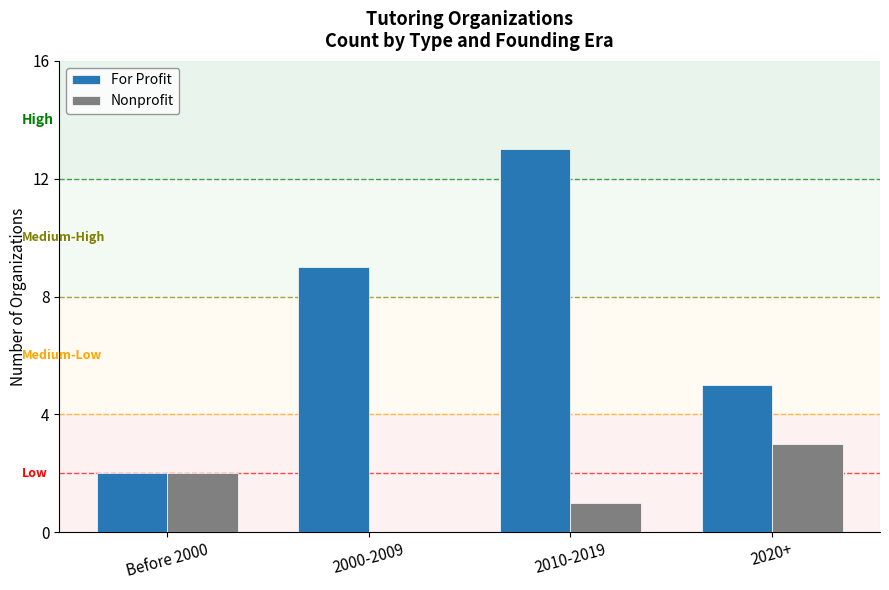

Which series changed the most between 2010-2019 and 2020+?

For Profit